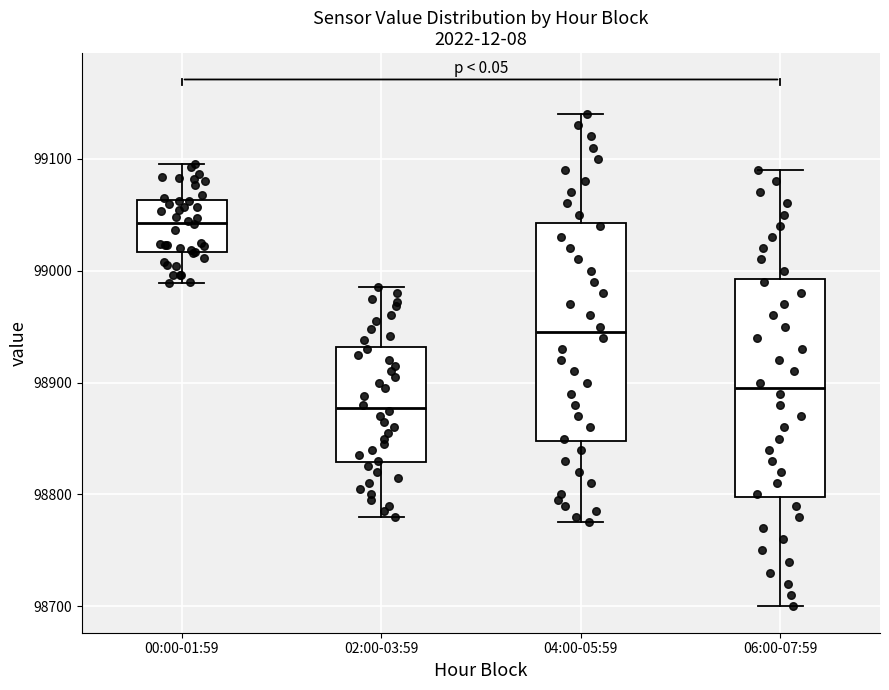

Reading left to right, transcribe this box plot: for each box, give where its median line is, the range the box spans, and where its two whiskers end, as read against the y-axis. The values are not printed on the chart, so give them approximately, as read against the axis.

00:00-01:59: median 99040, box 99020 to 99060, whiskers 98990 to 99090
02:00-03:59: median 98880, box 98830 to 98930, whiskers 98780 to 98990
04:00-05:59: median 98950, box 98850 to 99040, whiskers 98780 to 99140
06:00-07:59: median 98900, box 98800 to 98990, whiskers 98700 to 99090